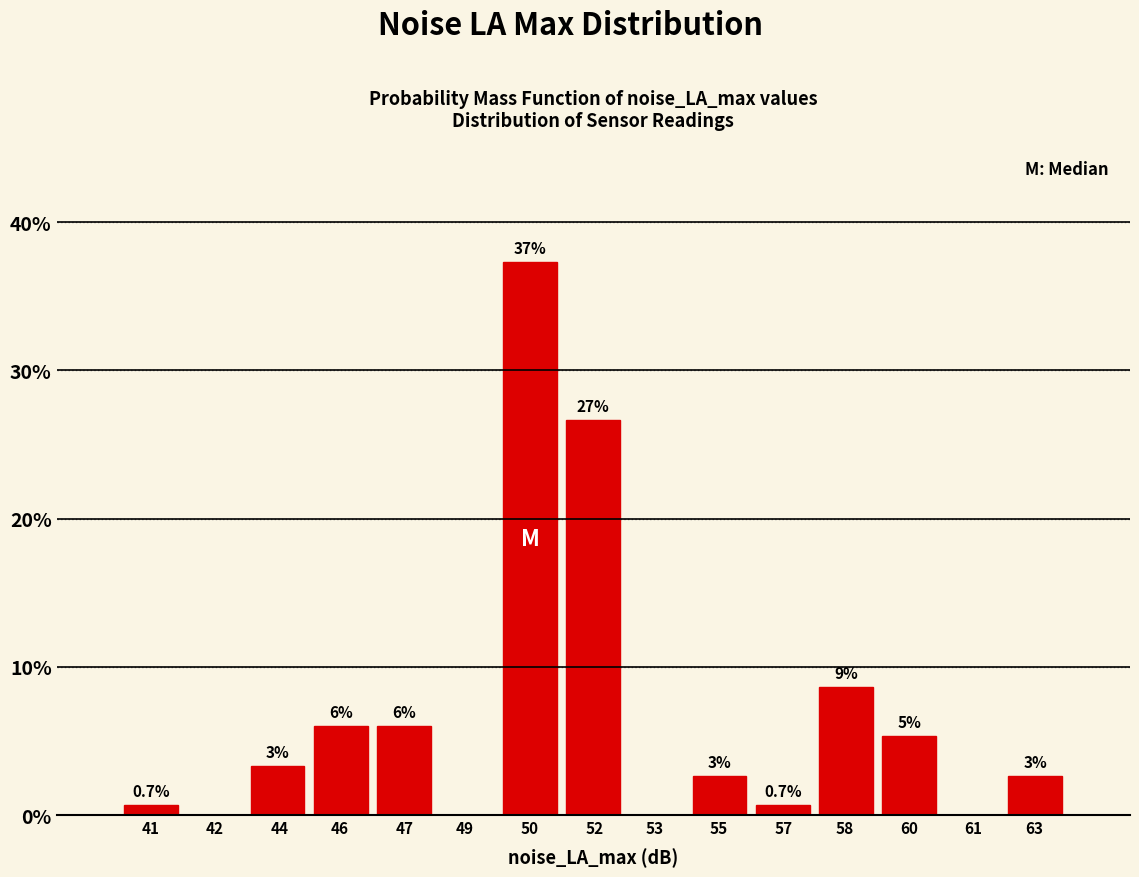

Are the bars horizontal?

No